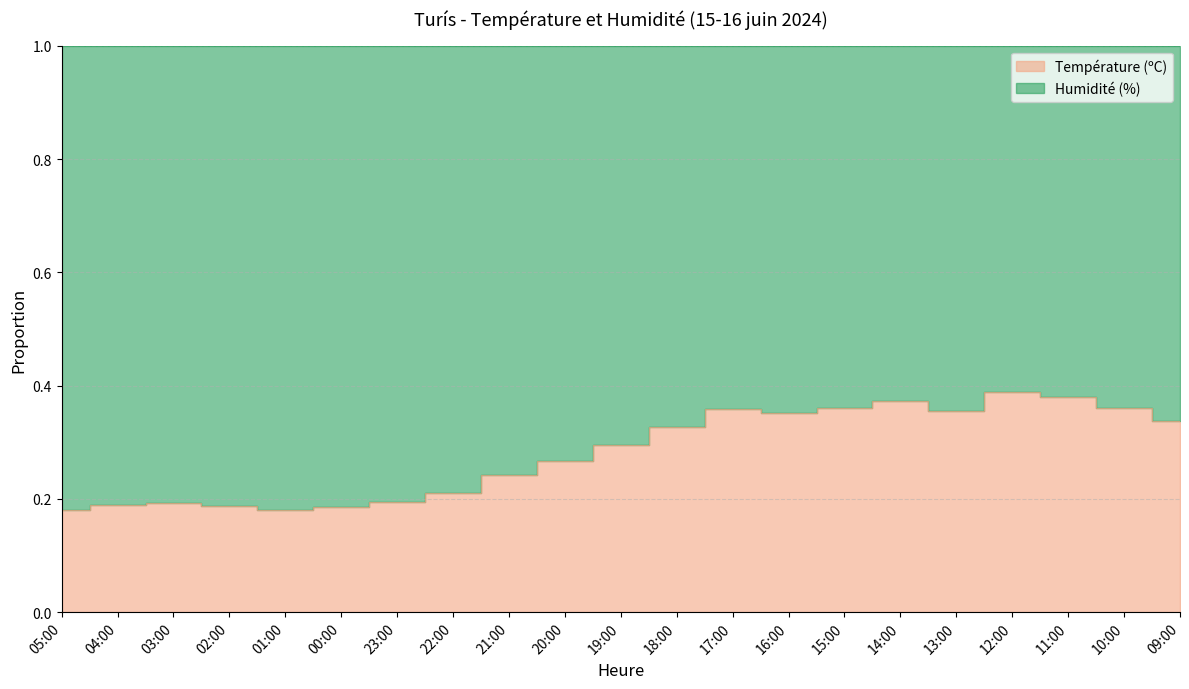

What is the label of the 15th point from the left?

15:00